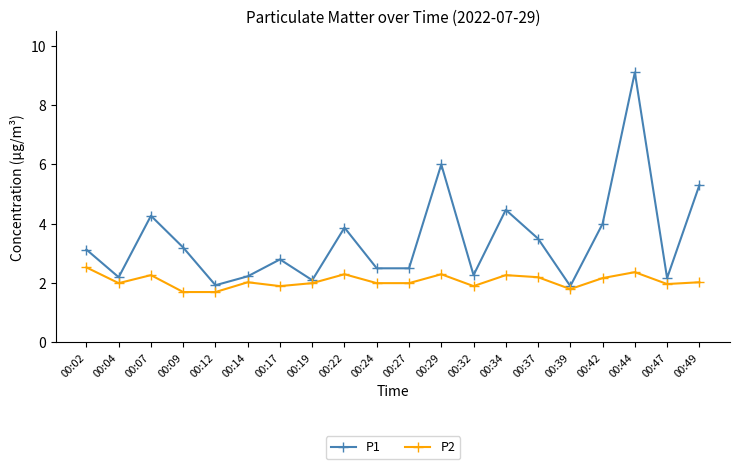

List the series in order of their peak value, highest first.

P1, P2